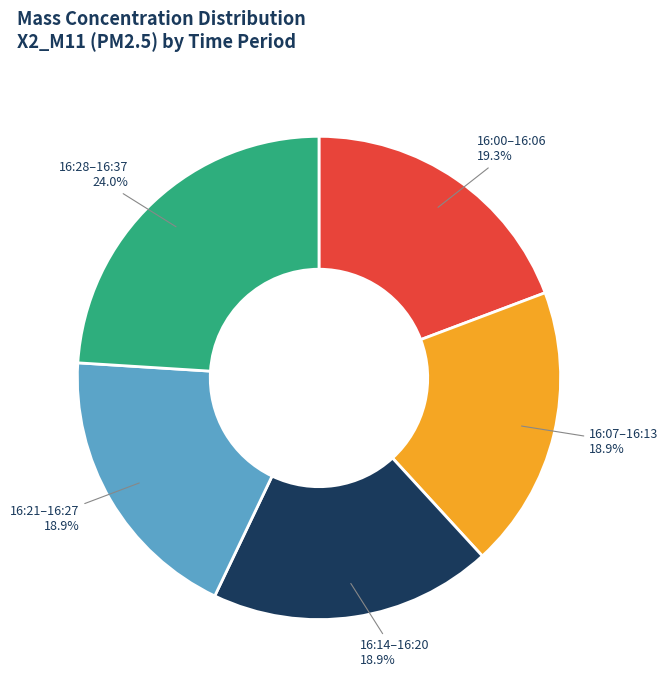

Is 16:21–16:27 the majority of the pie?

No